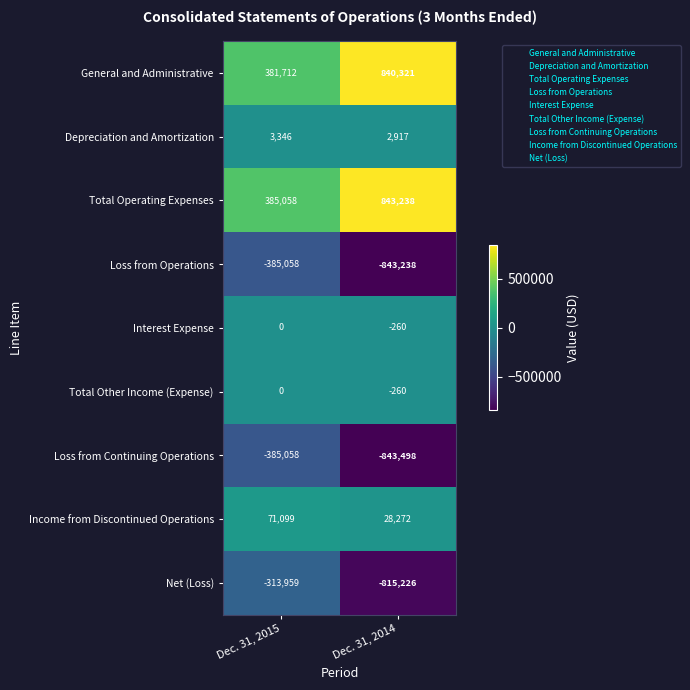

What is the difference between the Depreciation and Amortization values at Dec. 31, 2015 and Dec. 31, 2014?

429